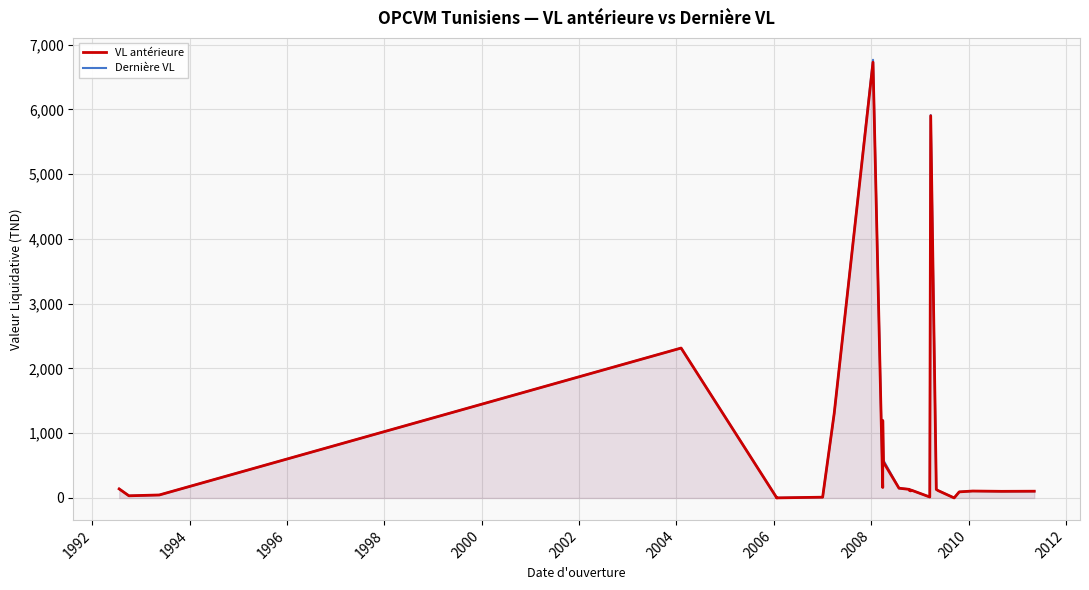

How many intersections are there between Dernière VL and VL antérieure?

5